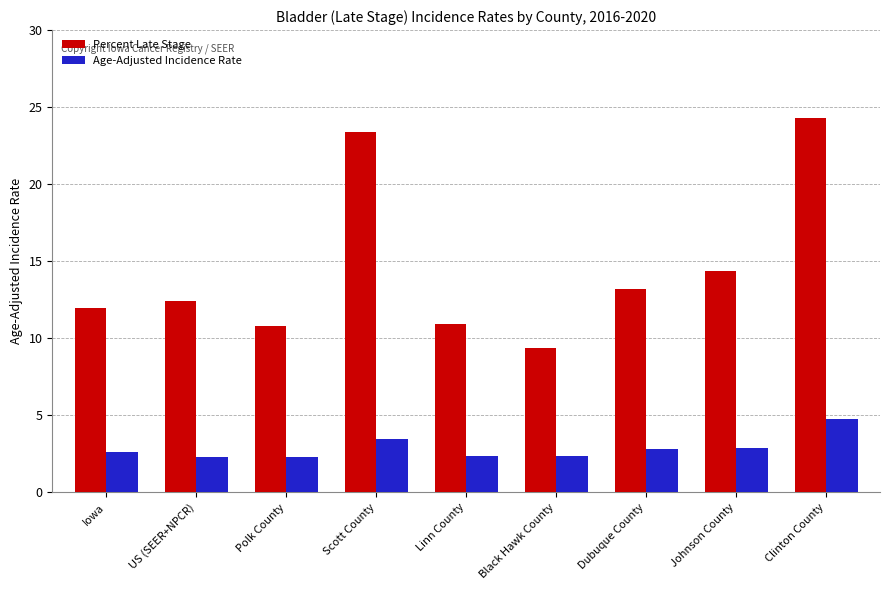

What position from the left is Clinton County?

9